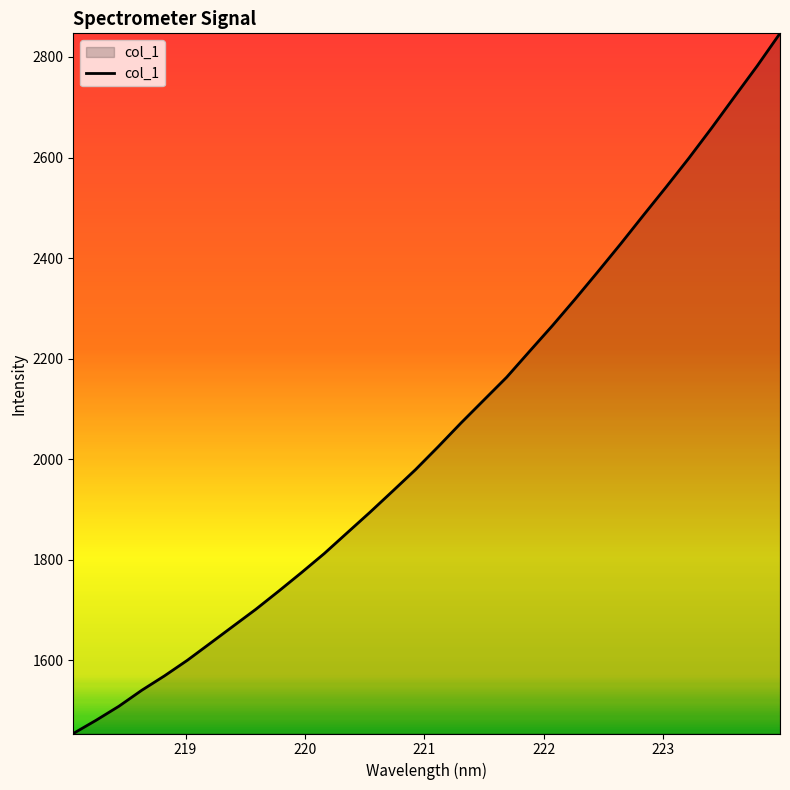

What is the difference between the maximum and minimum values?

1392.7